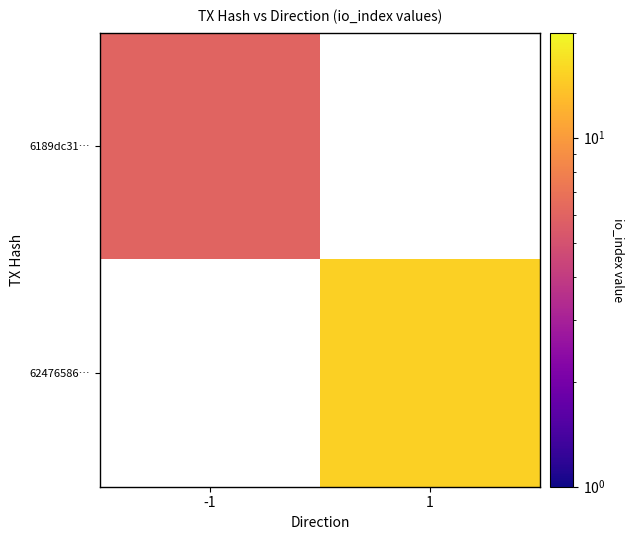

At how many categories does at least one series exceed 14?

1